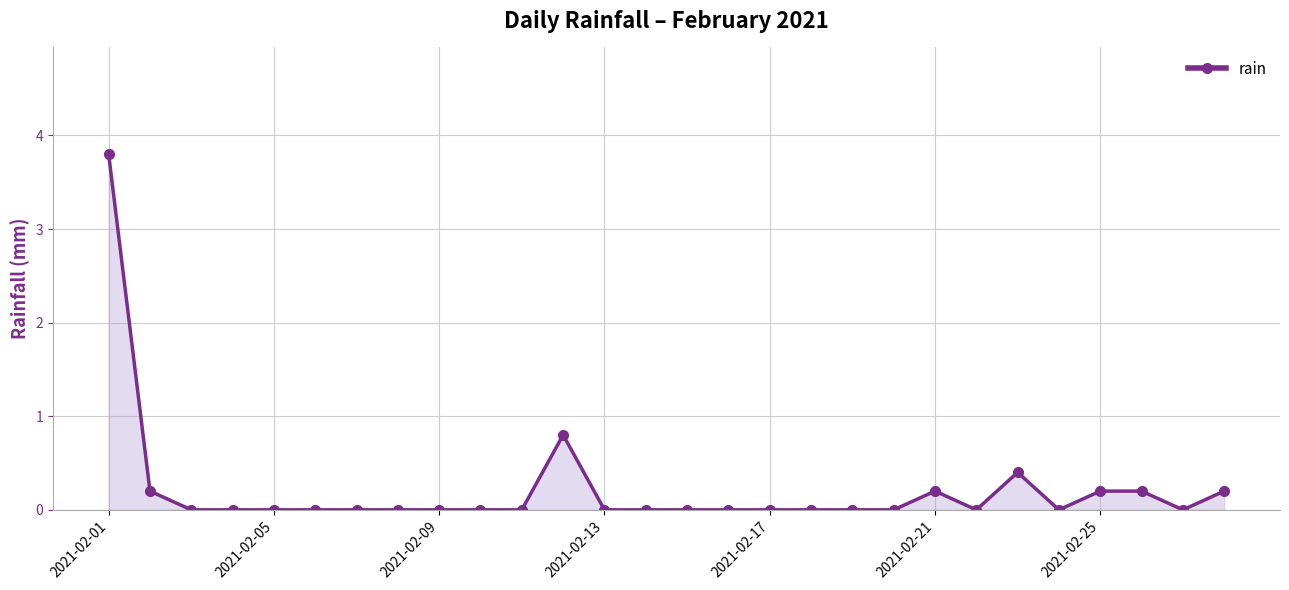

What is the difference between the maximum and minimum values?

3.8